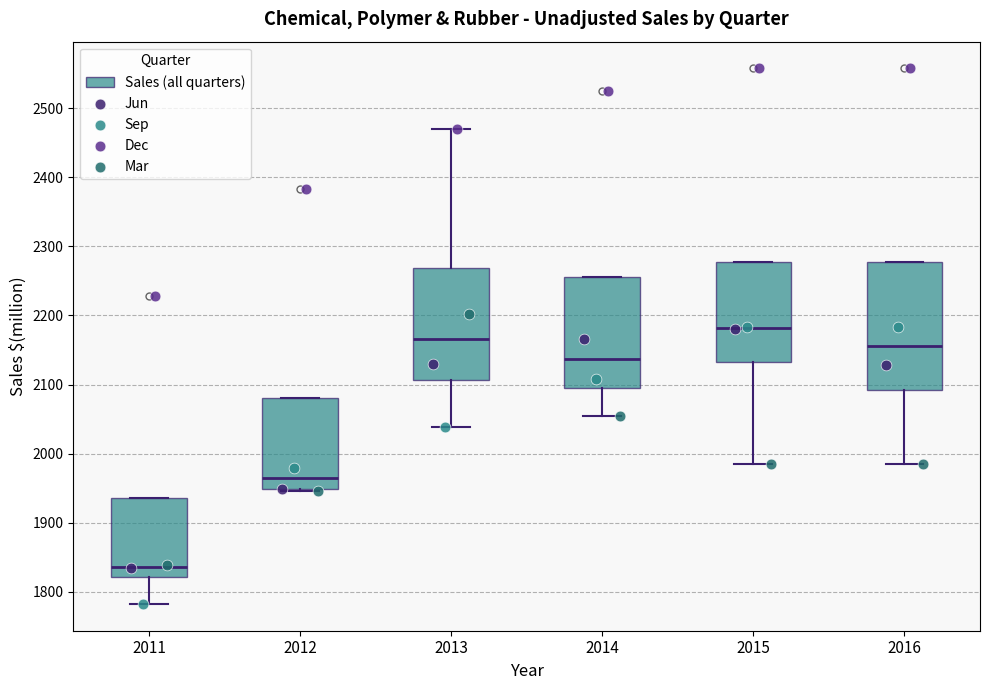

Reading left to right, read every box against the y-axis: the position of its median line, the range the box covers, and the ends of its whiskers. The values are not printed on the chart, so give them approximately, as read against the axis.

2011: median 1840, box 1820 to 1940, whiskers 1780 to 1940
2012: median 1960, box 1950 to 2080, whiskers 1950 to 2080
2013: median 2170, box 2110 to 2270, whiskers 2040 to 2470
2014: median 2140, box 2090 to 2260, whiskers 2060 to 2260
2015: median 2180, box 2130 to 2280, whiskers 1990 to 2280
2016: median 2160, box 2090 to 2280, whiskers 1990 to 2280